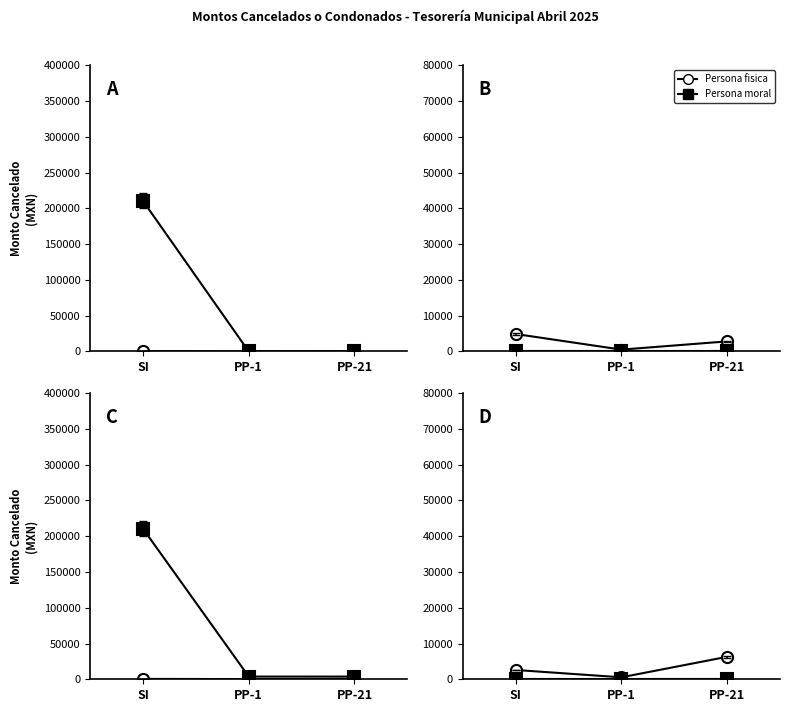

Rank the series by their average value, from highest to lowest.

Persona fisica, Persona moral